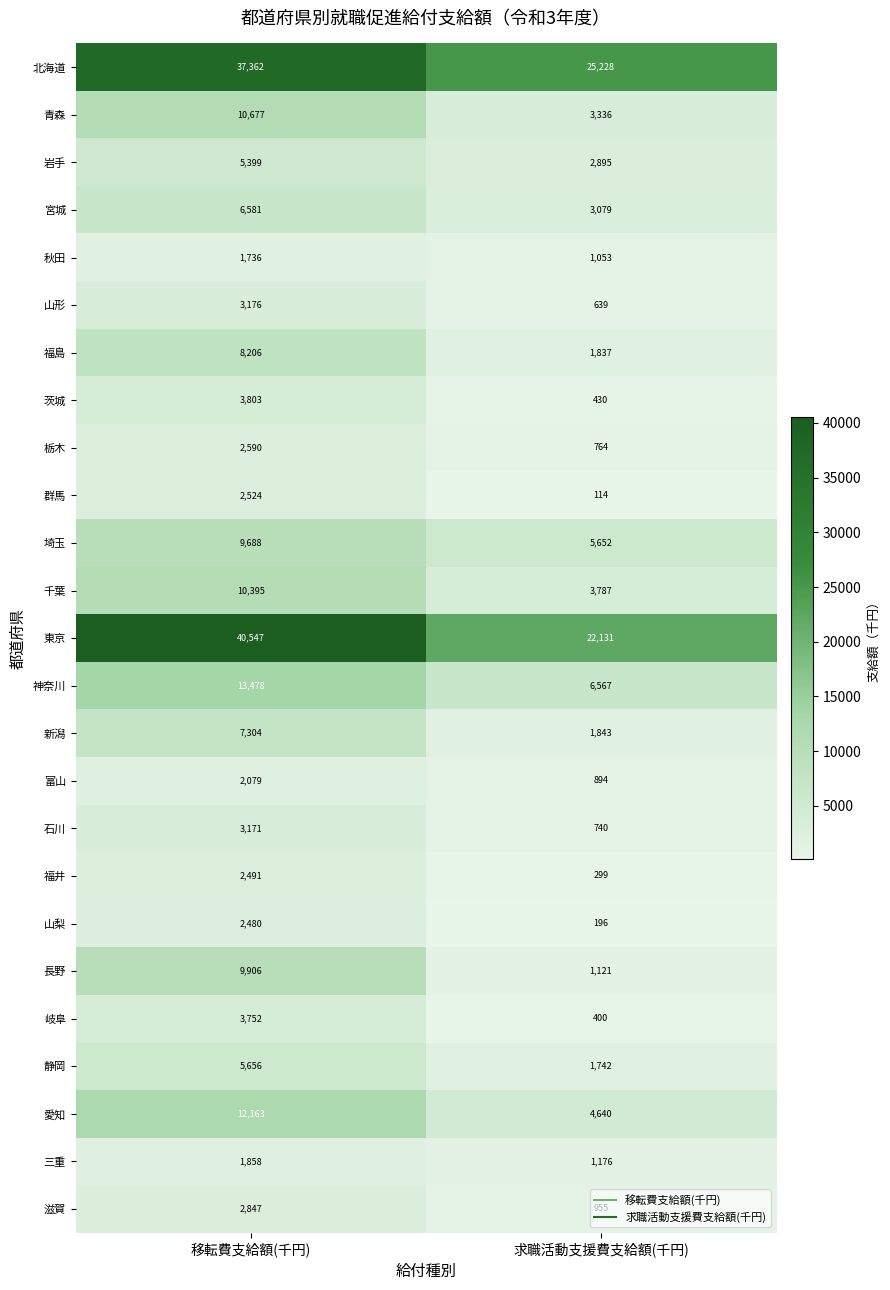

How many data points does each series have?

2